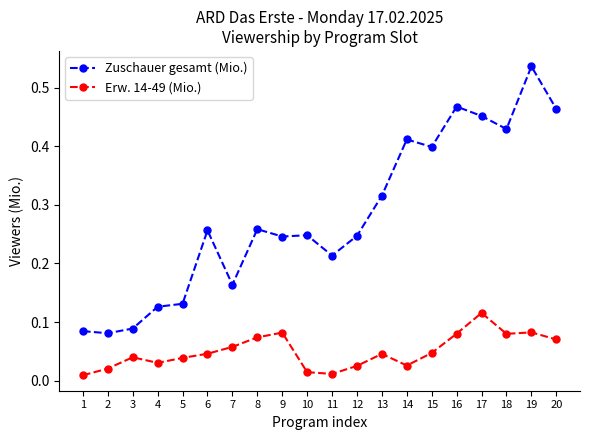

At 9, list the series in order from largest to smallest.

Zuschauer gesamt (Mio.), Erw. 14-49 (Mio.)